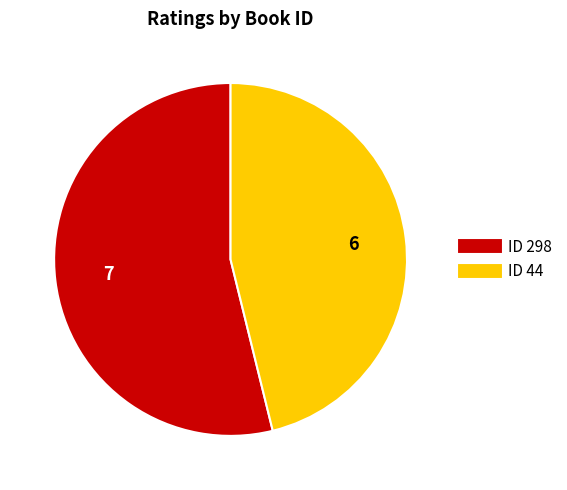

Is there any slice that represents more than half of the pie?

Yes